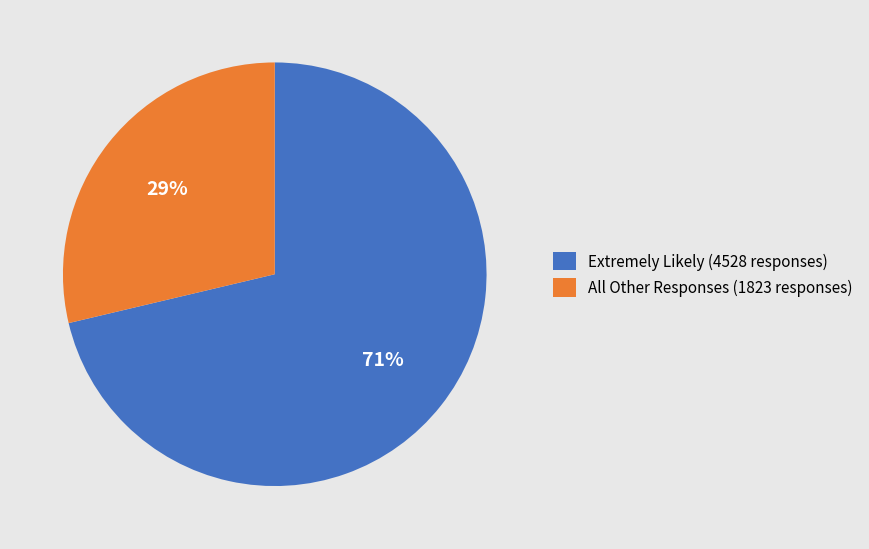

True or false: Extremely Likely (4528 responses) accounts for 71% of the total.

True